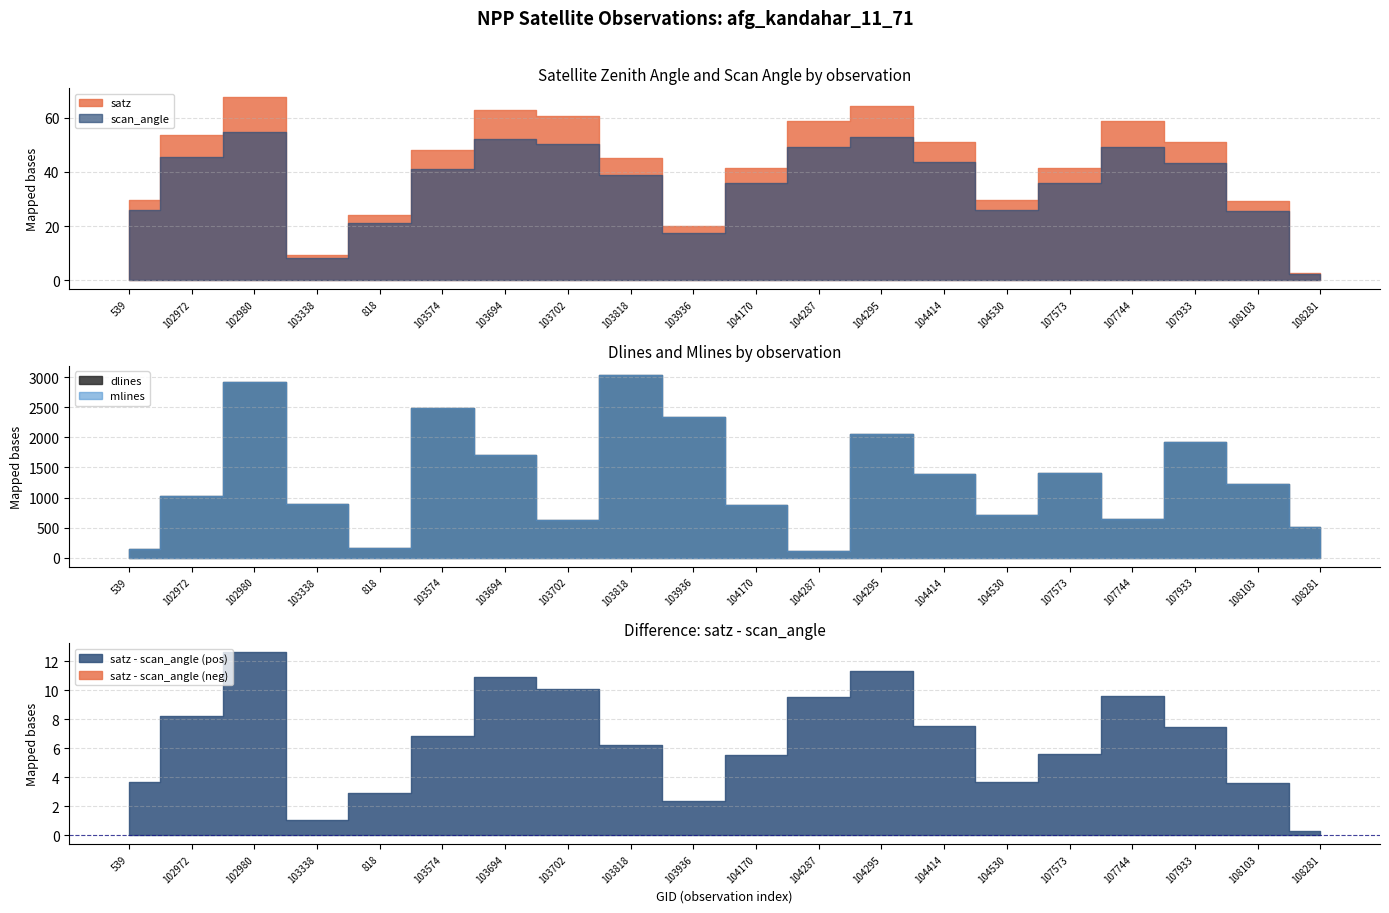

Is it true that satz equals 48.1 at 103574?

True